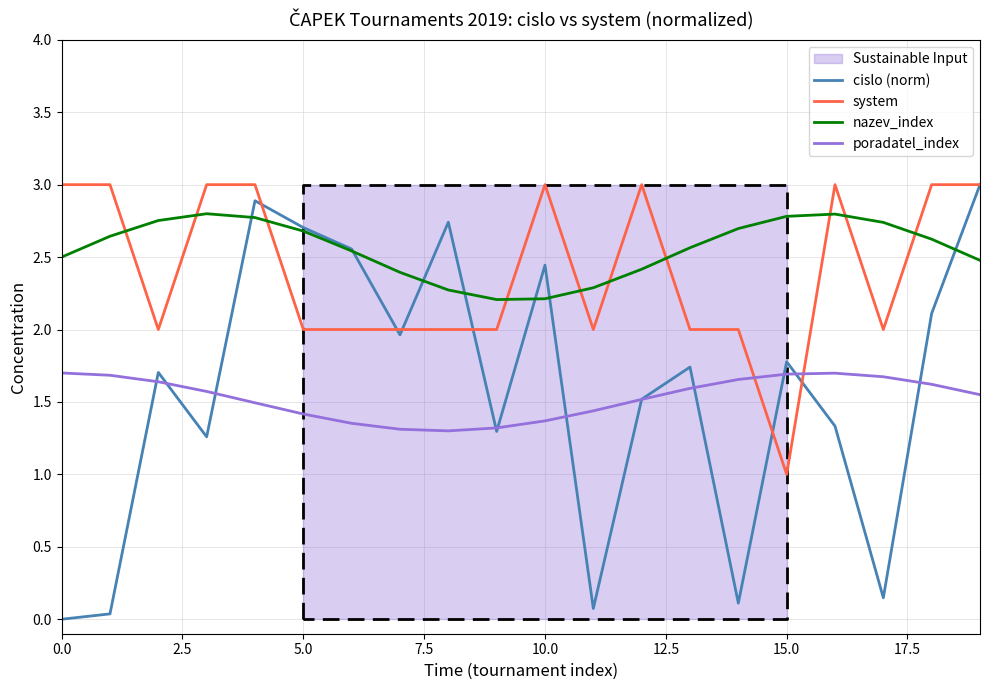

What are all the series names shown in the legend?

cislo (norm), system, nazev_index, poradatel_index